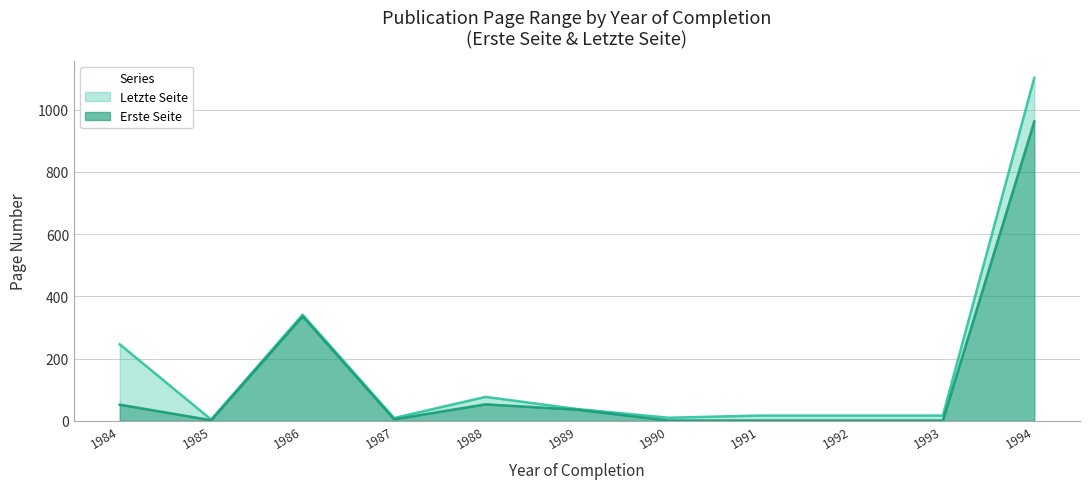

Is it true that Letzte Seite equals 10.0 at 1990?

True